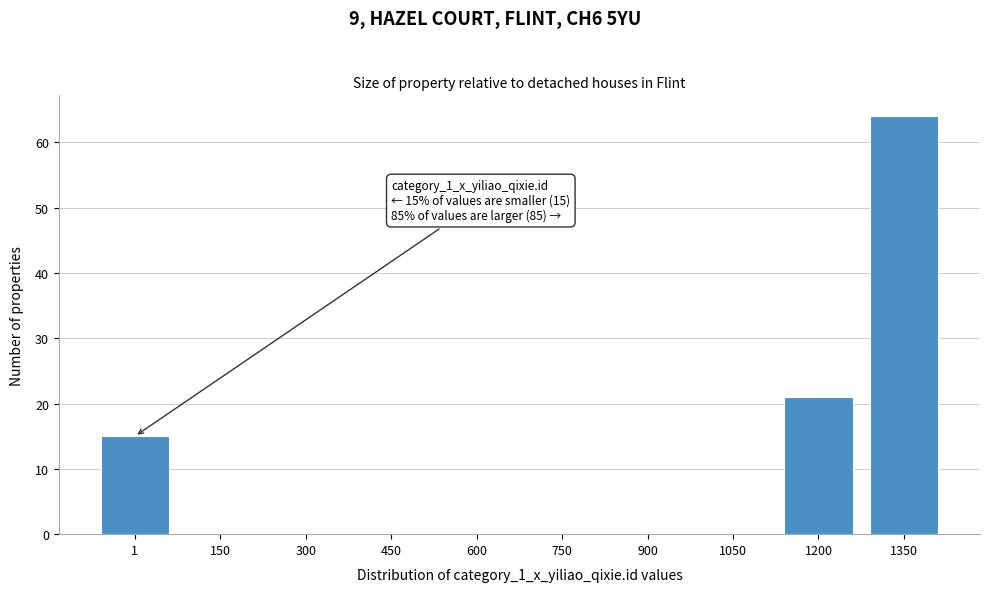

Reading left to right, list all the values displayed in this chart.

1=15	150=0	300=0	450=0	600=0	750=0	900=0	1050=0	1200=21	1350=64